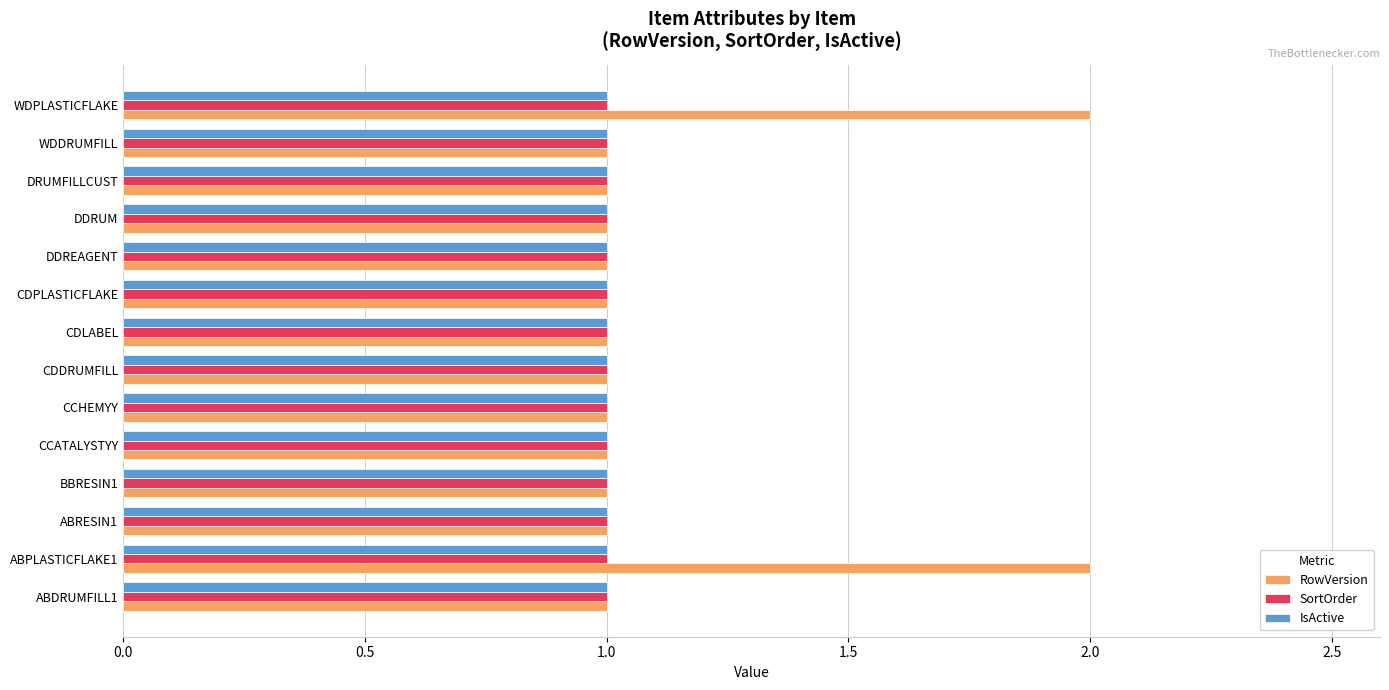

What is the sum of all RowVersion values?

16